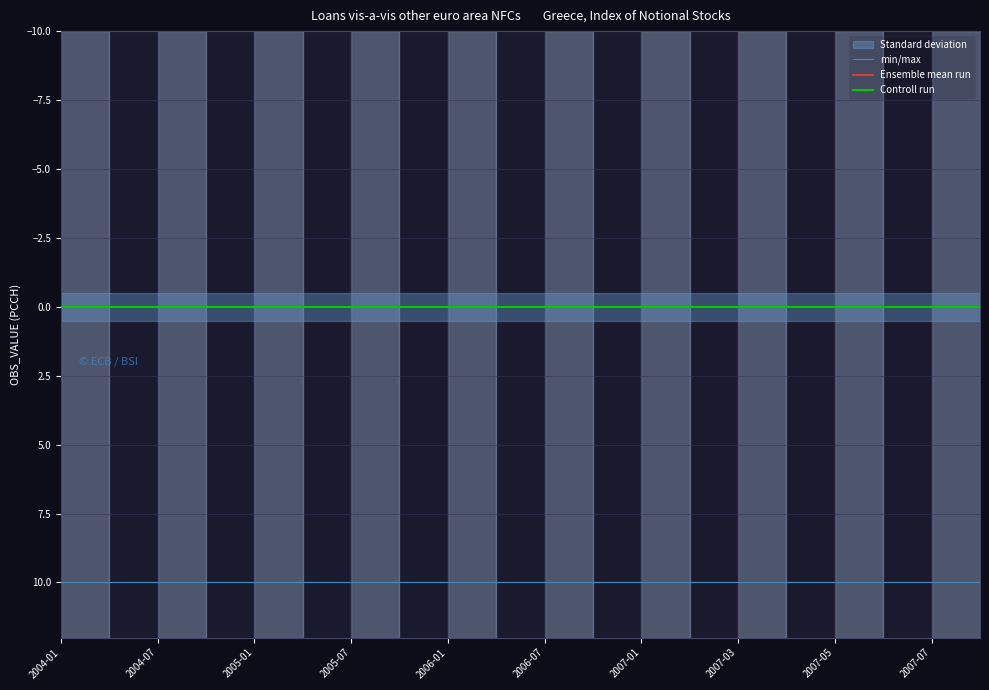

Which series has the largest range (max minus min)?

min/max